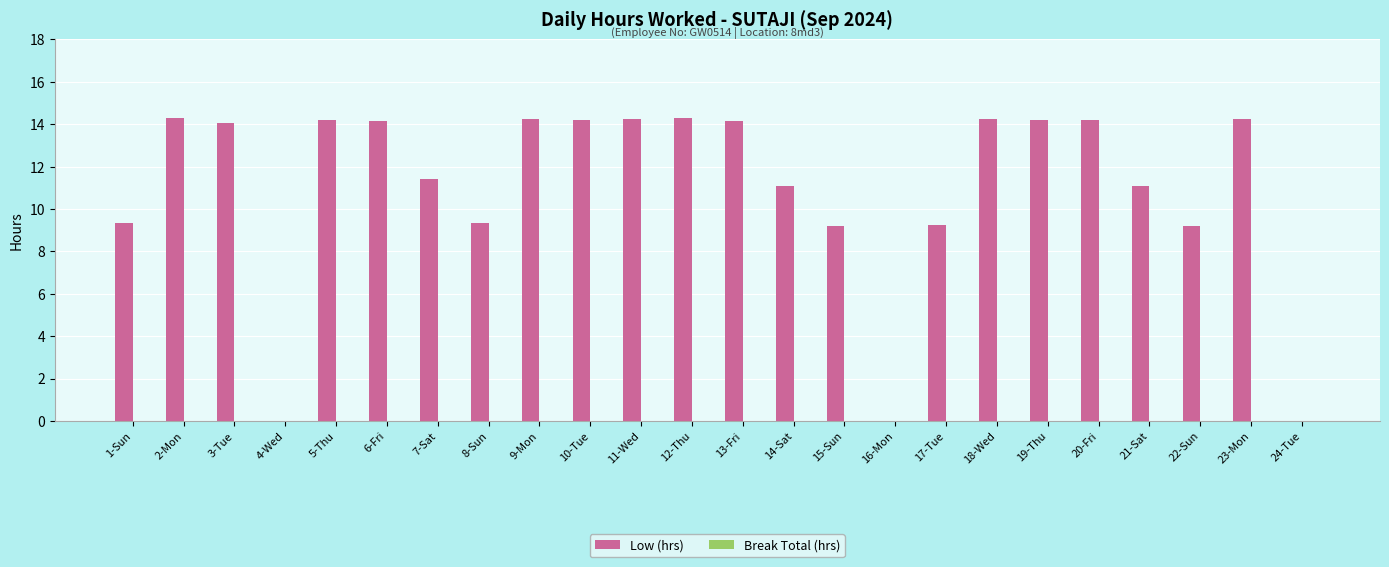

Between 17-Tue and 11-Wed, which is larger?

11-Wed